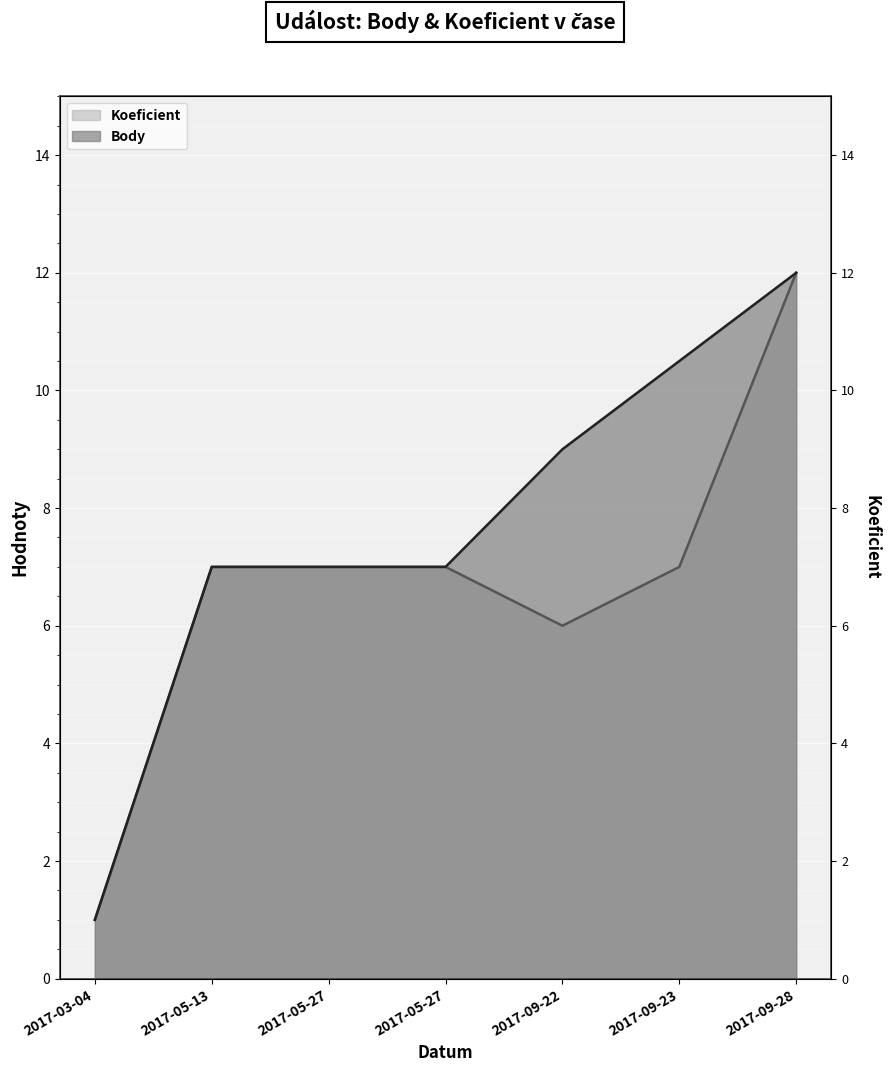

Rank the series by their average value, from highest to lowest.

Body, Koeficient